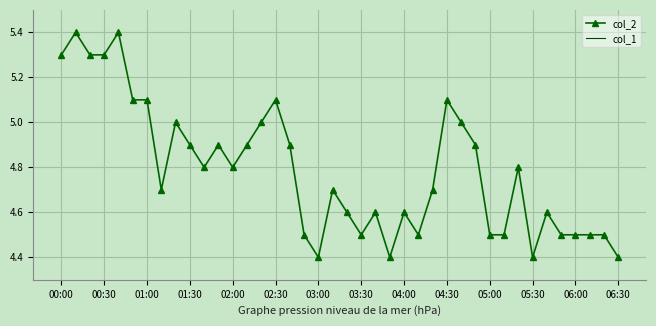

What is the maximum value for col_2?

5.4